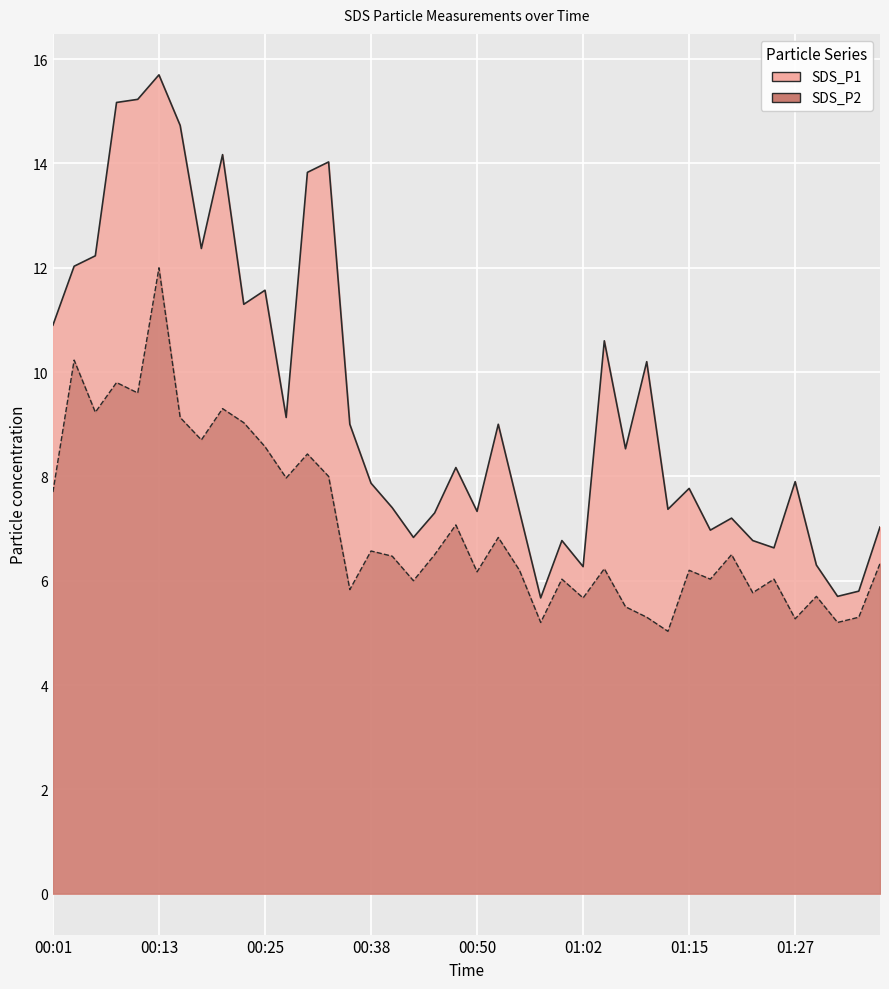

What position from the right is 01:37?

1